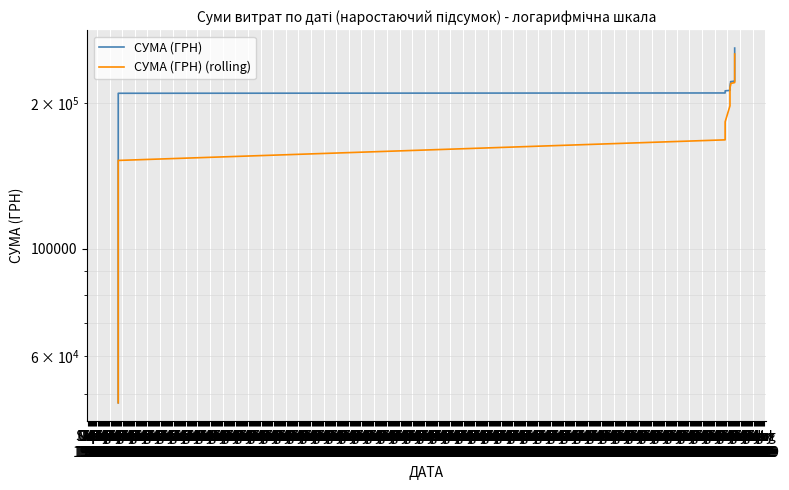

Is the value of СУМА (ГРН) at Apr
1968 greater than the value of СУМА (ГРН) (rolling) at Mar
1970?

No